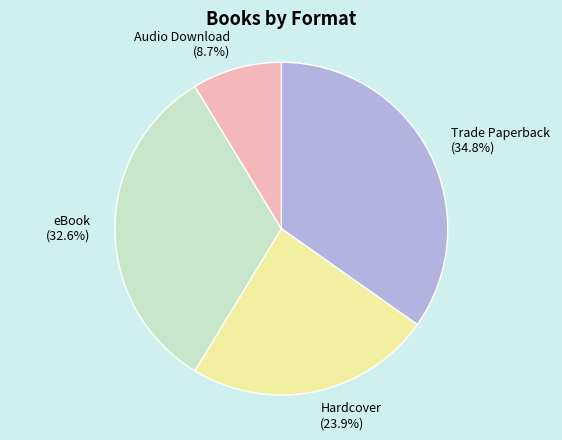

Is Trade Paperback the majority of the pie?

No